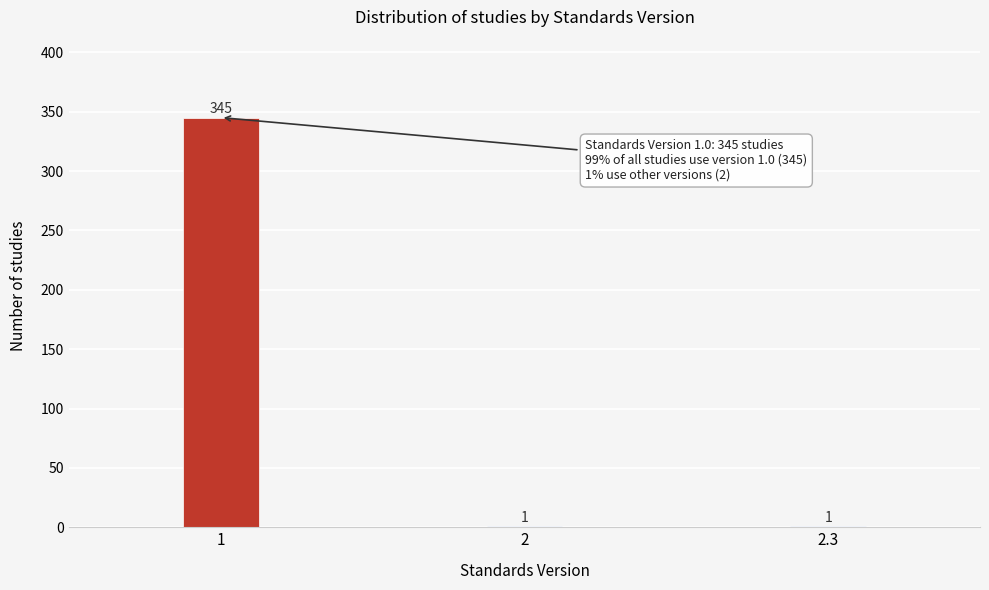

Reading left to right, list all the values displayed in this chart.

1=345	2=1	2.3=1